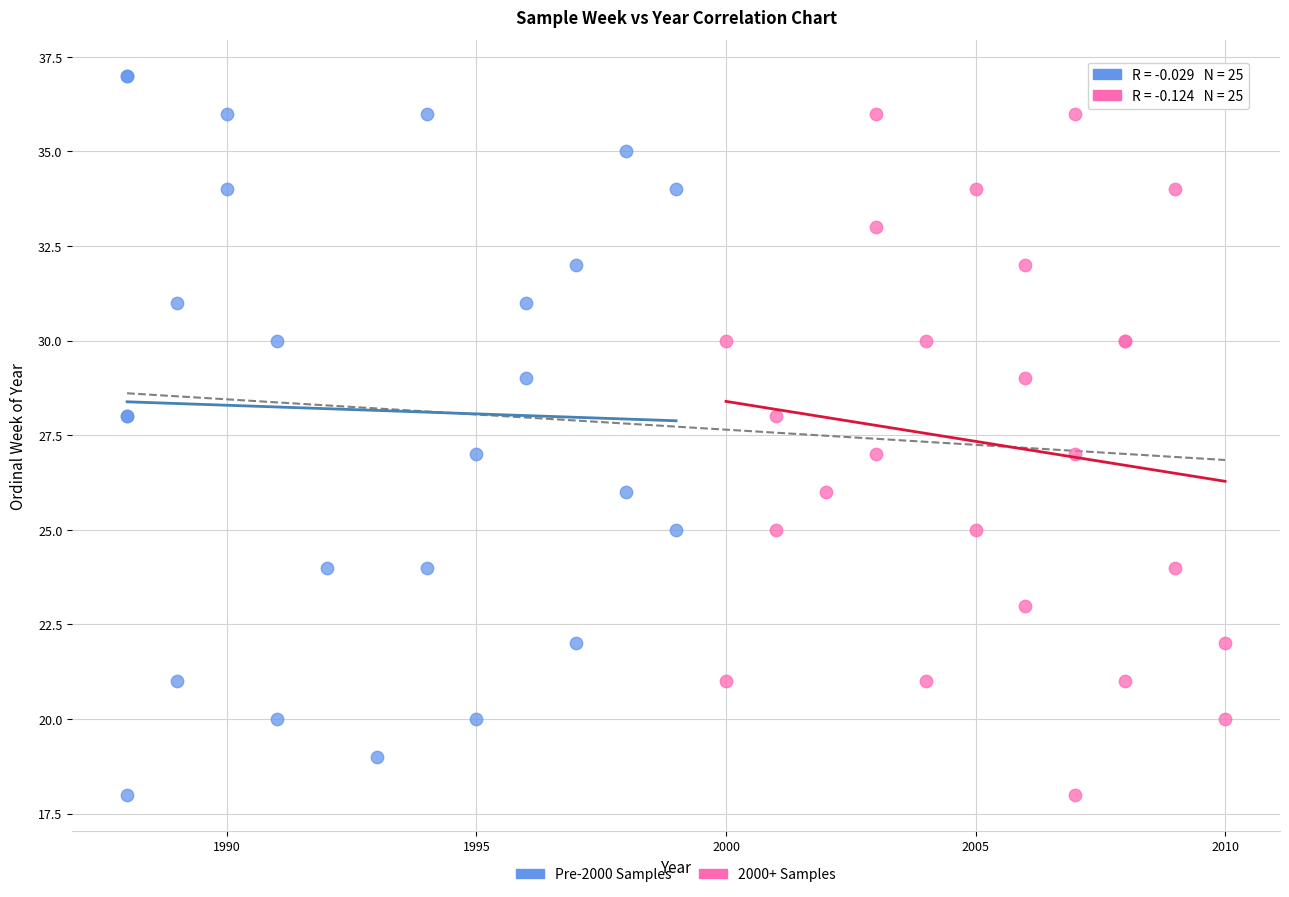

Which series contains the highest Y value?

Pre-2000 Samples